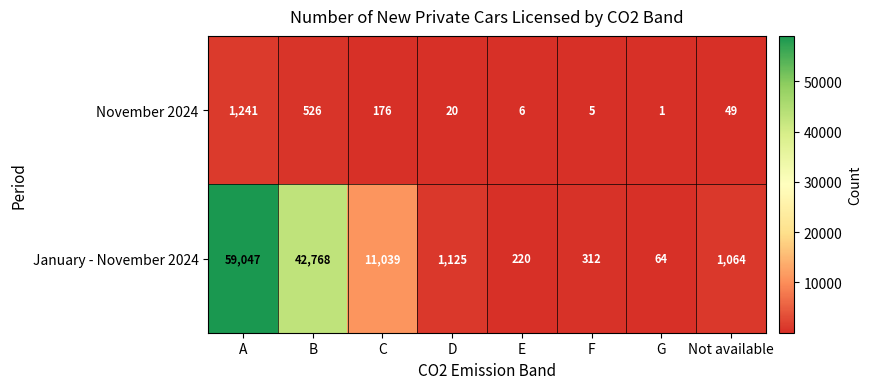

Where does the January - November 2024 series first go above 1125?

A